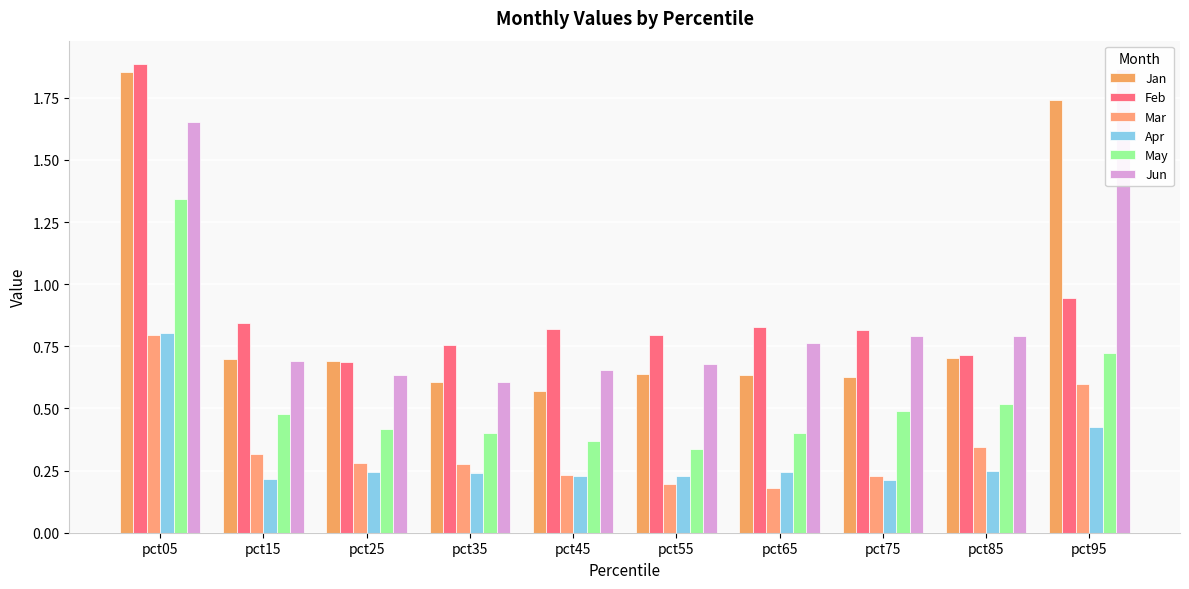

Between pct35 and pct45, which series saw the biggest shift?

Feb